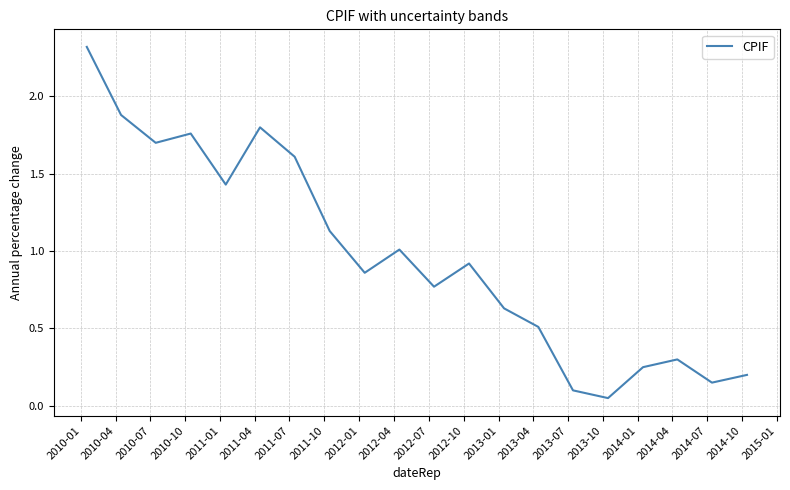

What is the difference between the maximum and minimum values?

2.3